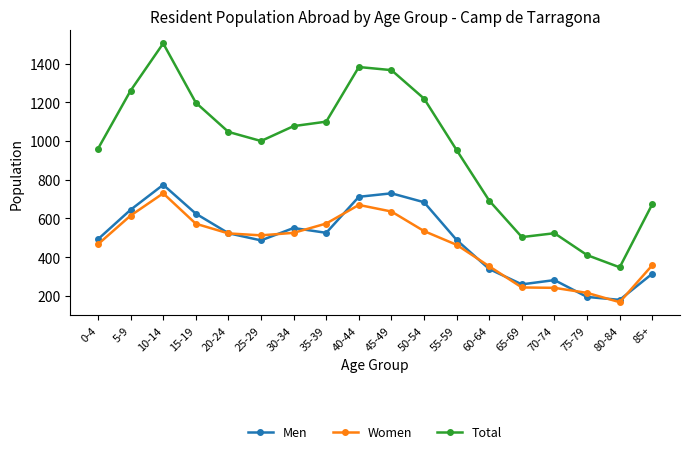

What is the spread (max minus min) of values at 75-79?

216